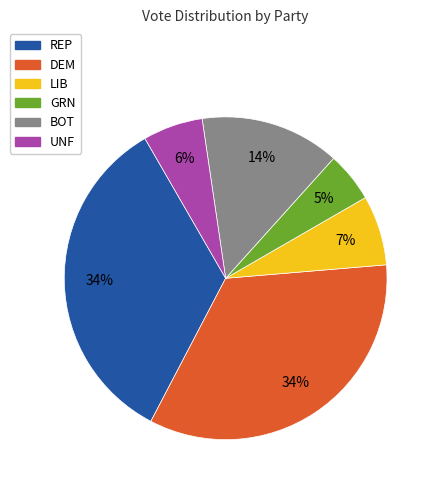

Is the sum of UNF and LIB greater than half?

No